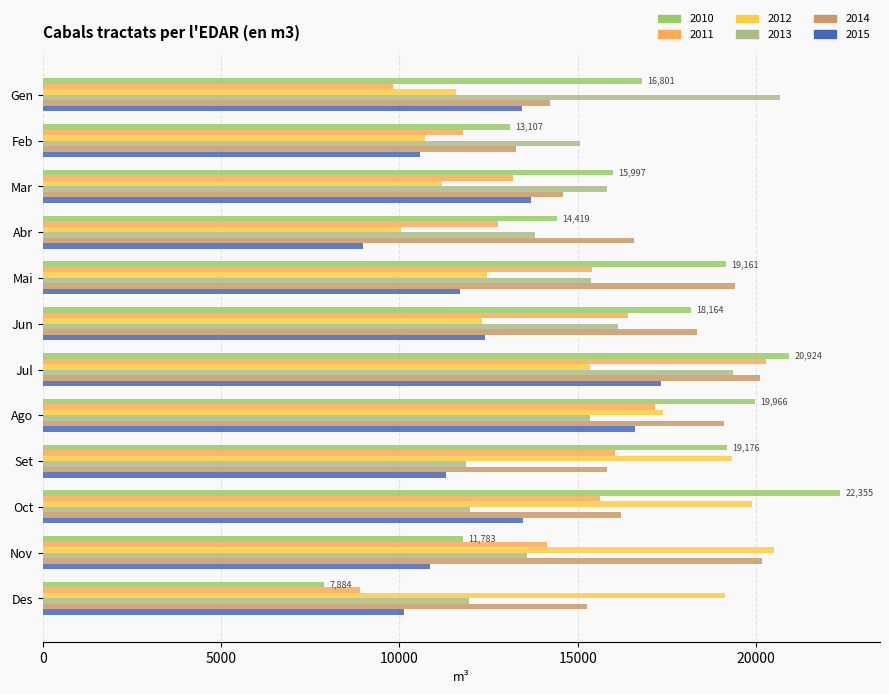

What is the difference between the highest and lowest values at Oct?

10365